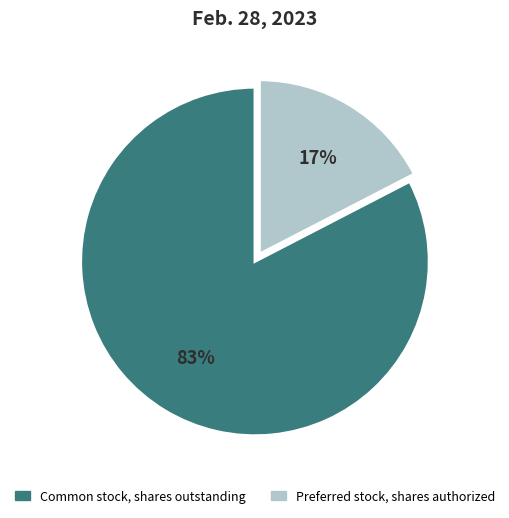

Count the number of slices in the pie.

2